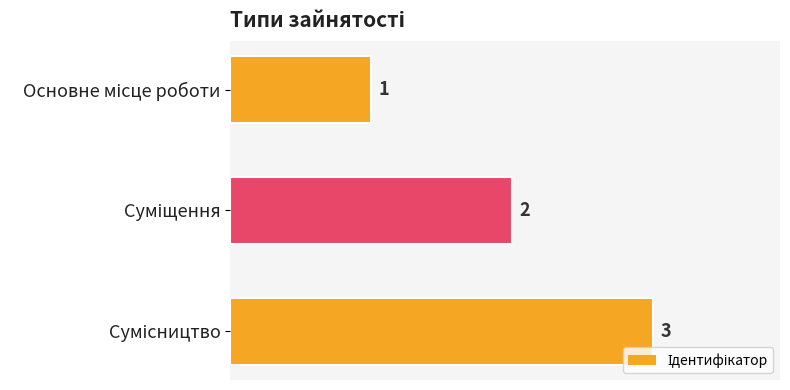

What is the maximum value shown in the chart?

3